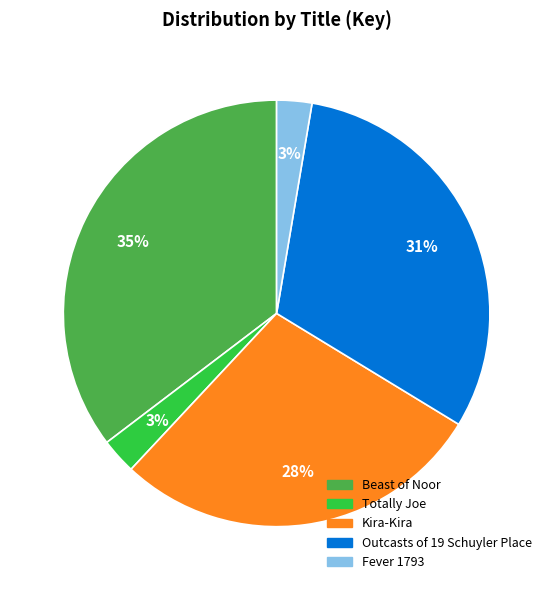

Approximately how many times larger is the value at Fever 1793 compared to Totally Joe?

1.0